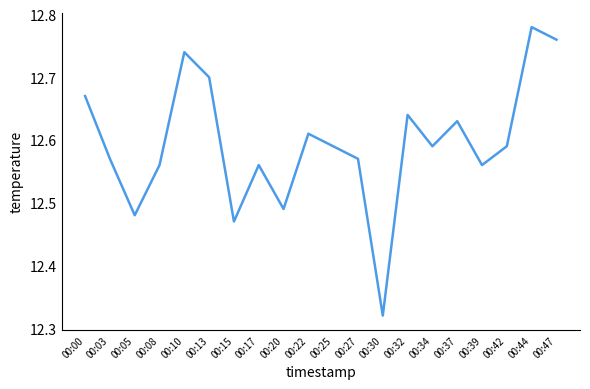

Between 00:15 and 00:22, which is larger?

00:22